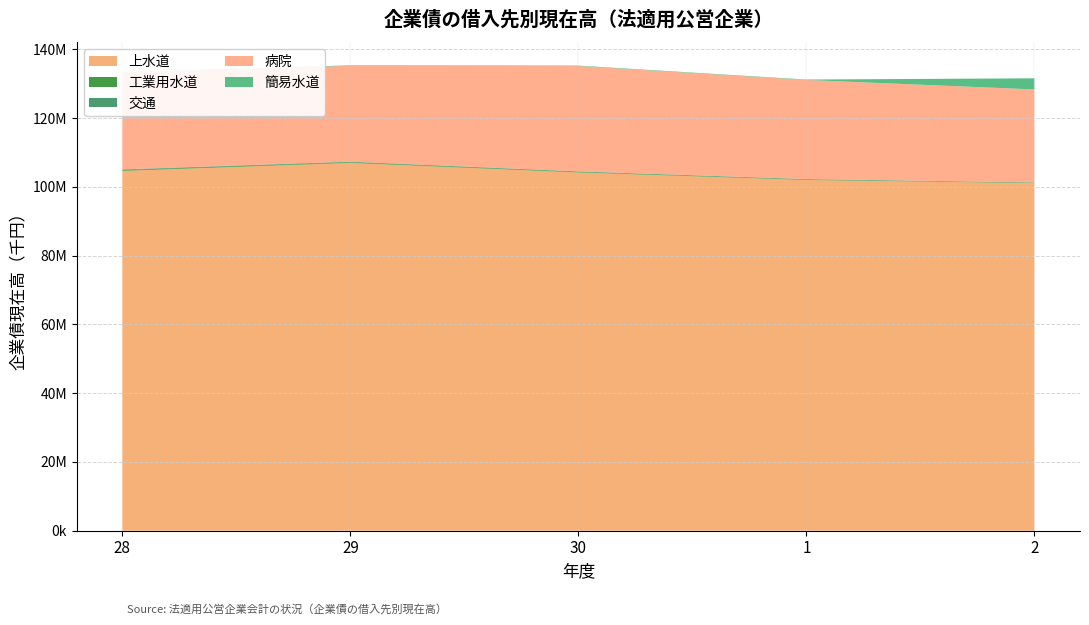

Reading left to right, list all the values displayed in this chart.

上水道: 28=104682764	29=107001477	30=104218685	1=102035744	2=101122241
工業用水道: 28=218665	29=185447	30=162988	1=140037	2=116583
交通: 28=191818	29=167089	30=143569	1=121288	2=75004
病院: 28=28189261	29=27872685	30=30631043	1=28816309	2=27047065
簡易水道: 28=149636	29=142859	30=134303	1=125668	2=3236153